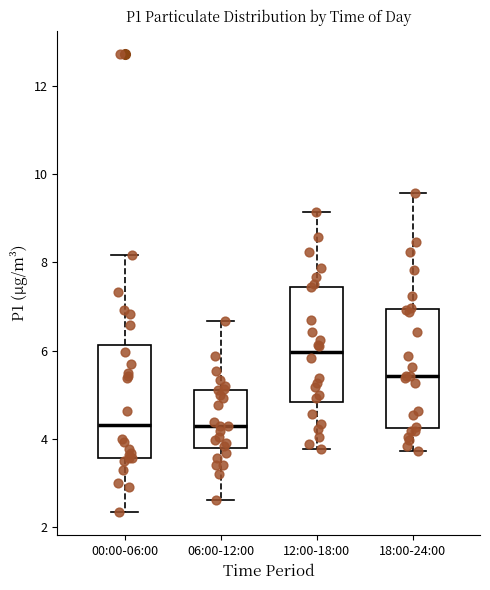

Which box has the highest median line?

12:00-18:00